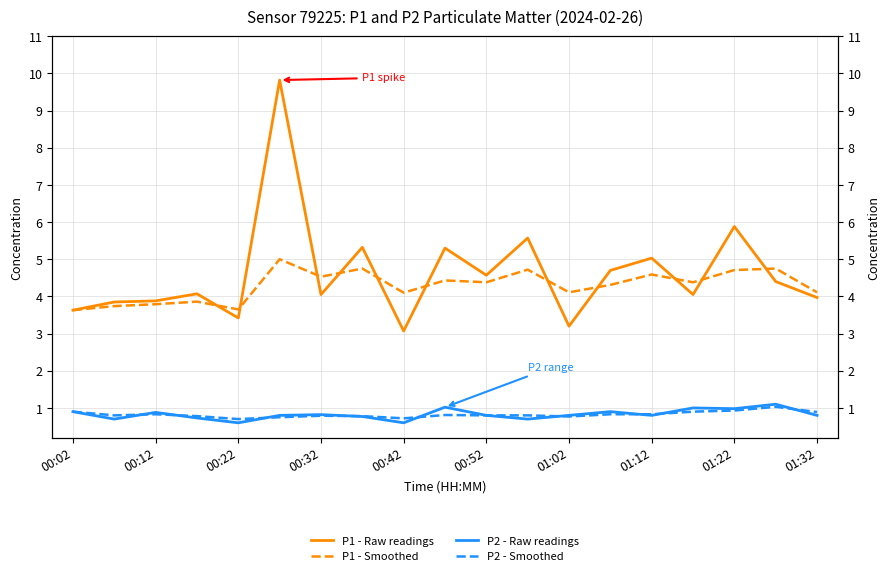

True or false: P1 - Smoothed and P2 - Smoothed cross at least once.

False